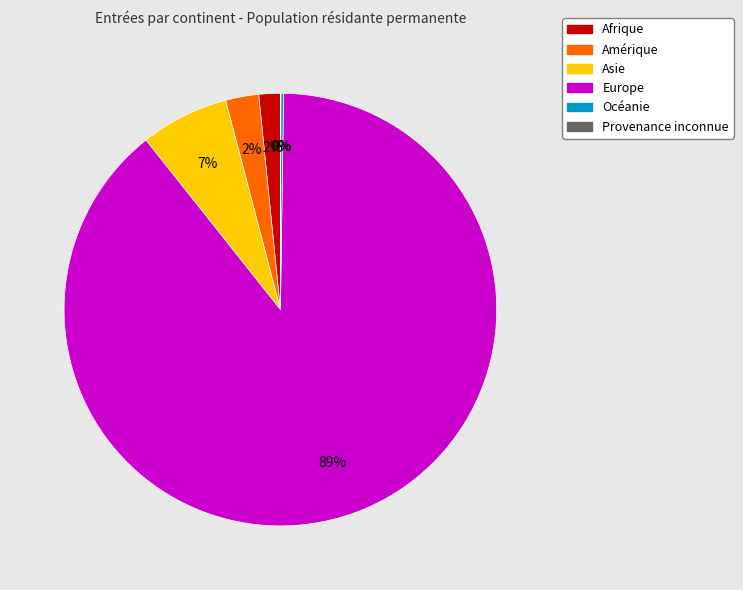

True or false: Asie accounts for 20% of the total.

False